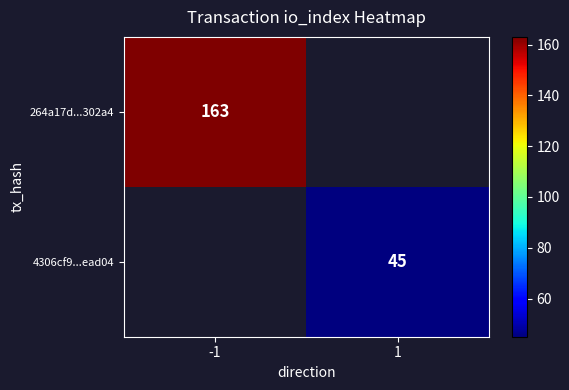

Is it true that 264a17d...302a4 equals 61 at -1?

False